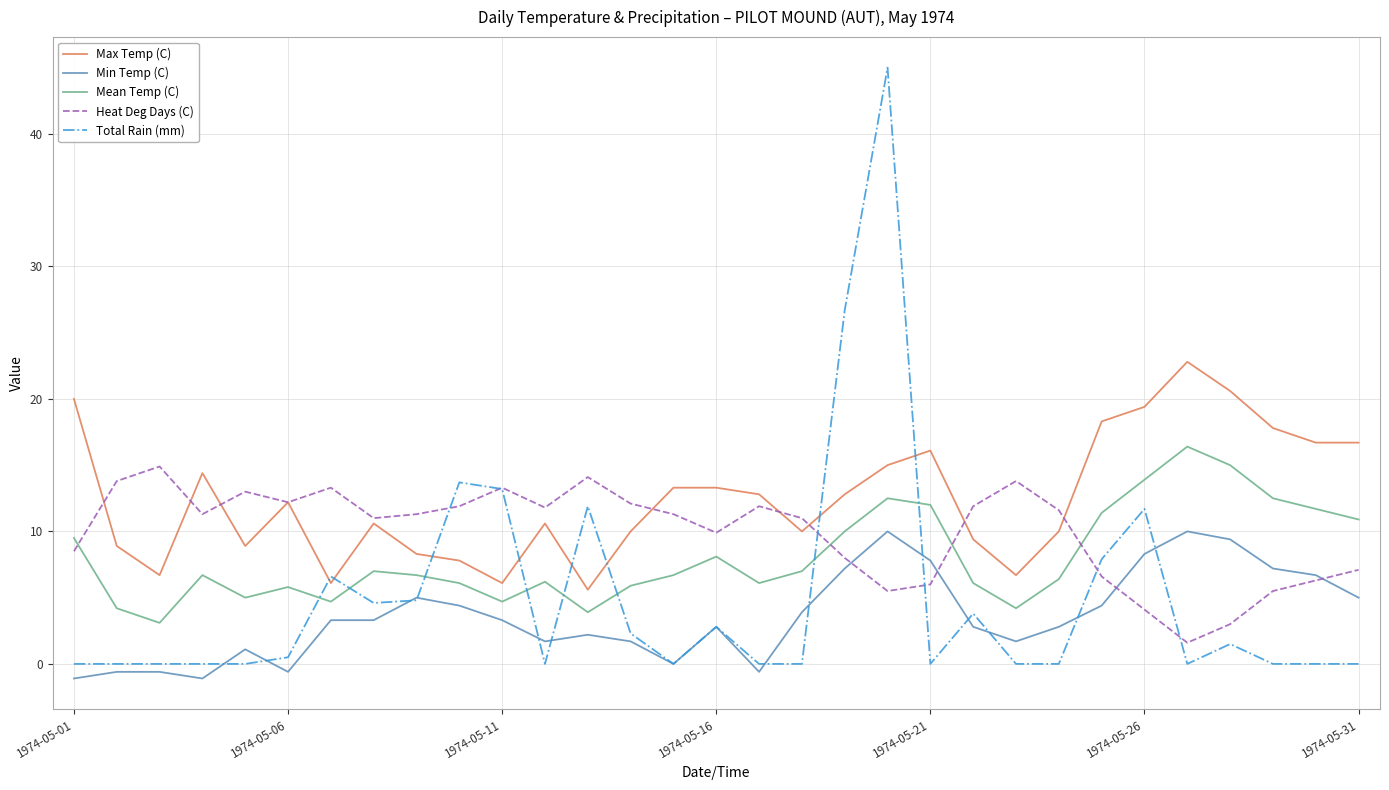

Rank the series by their average value, from lowest to highest.

Min Temp (C), Total Rain (mm), Mean Temp (C), Heat Deg Days (C), Max Temp (C)